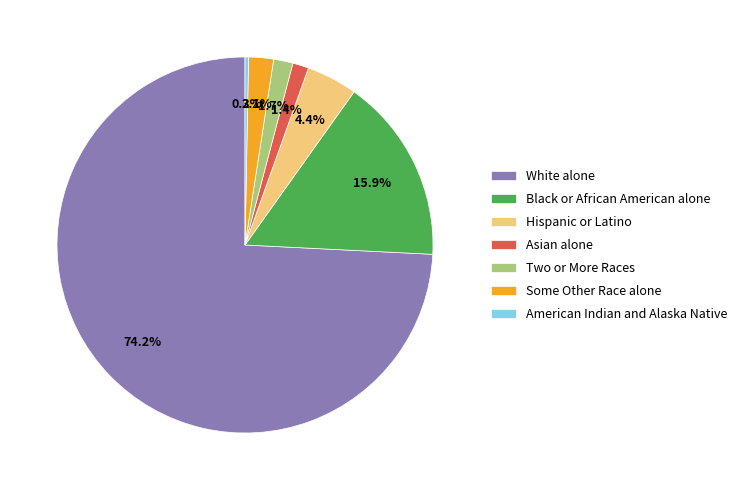

What percentage is NOT represented by Hispanic or Latino?

95.6%